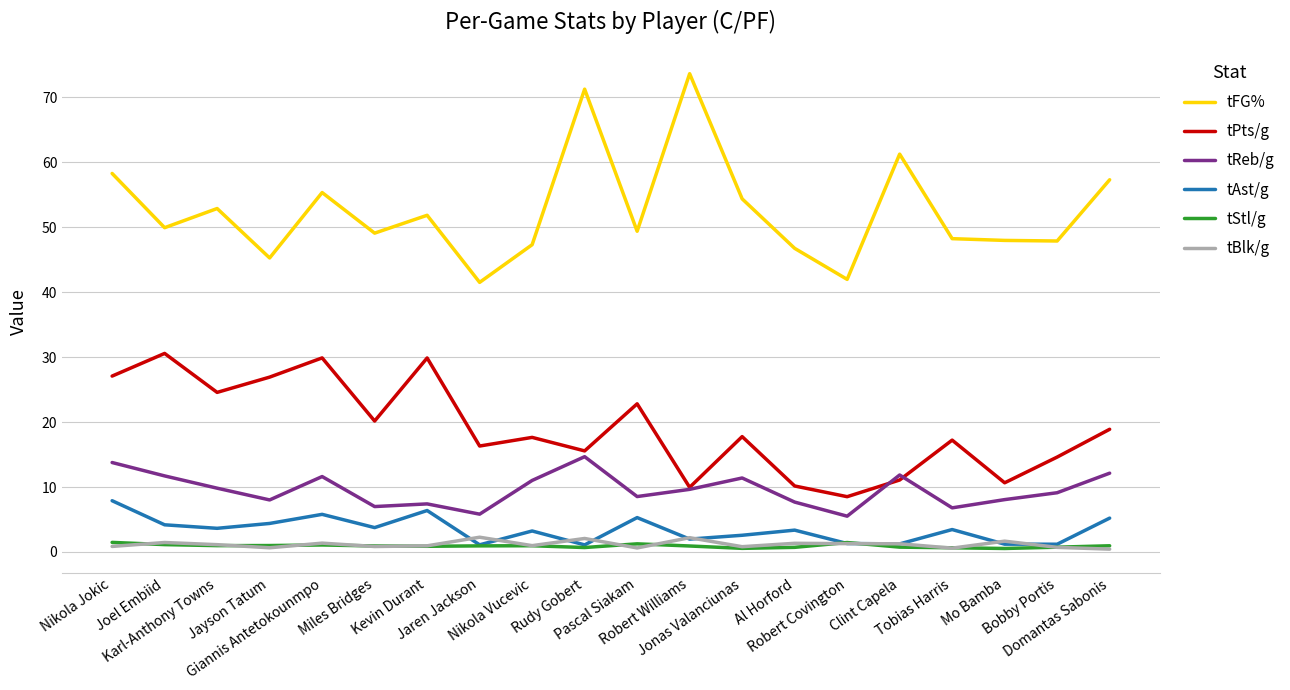

Rank the series by their maximum value, from lowest to highest.

tStl/g, tBlk/g, tAst/g, tReb/g, tPts/g, tFG%